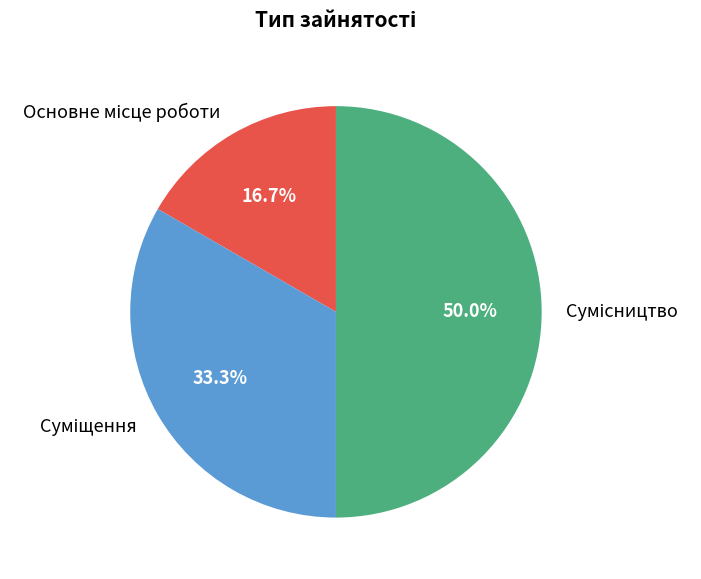

Count the number of slices in the pie.

3